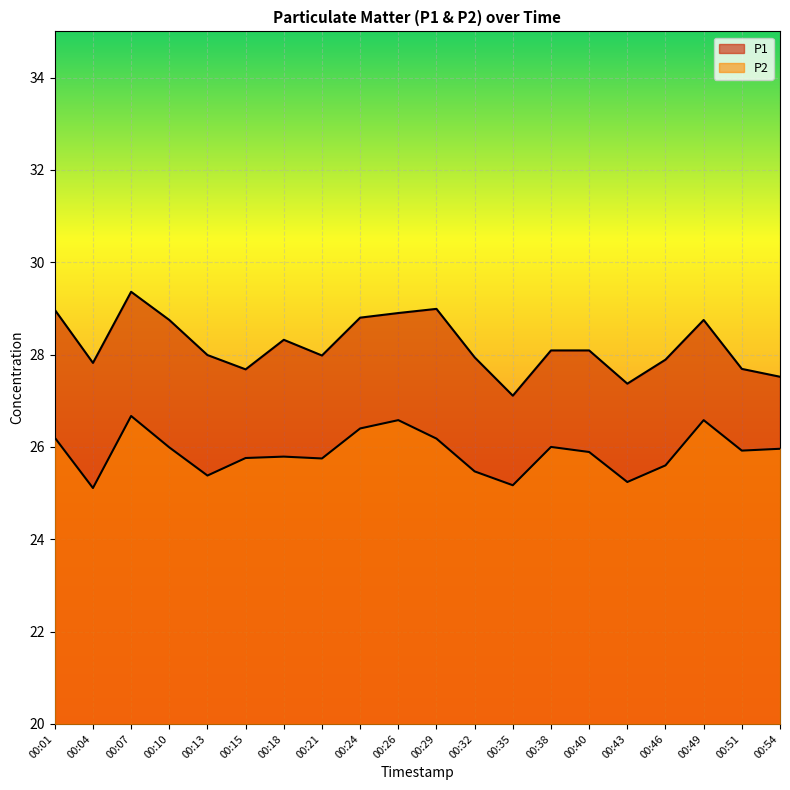

Count the number of categories in the chart.

20